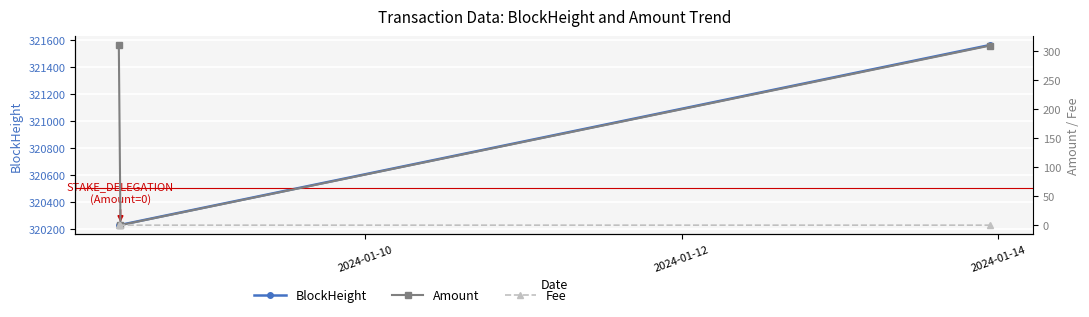

What is the minimum value for BlockHeight?

320228